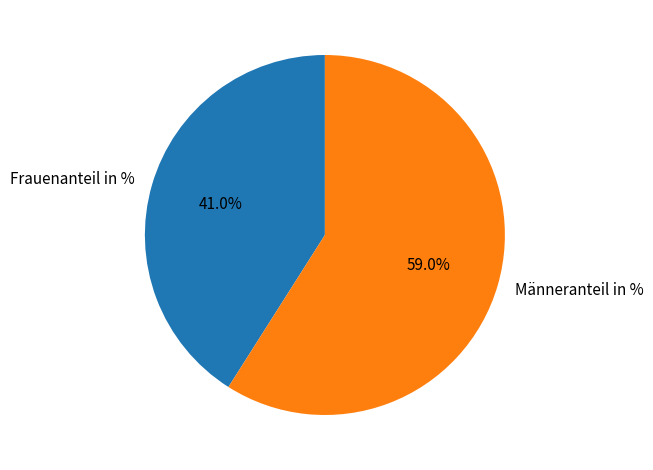

True or false: Frauenanteil in % accounts for 41% of the total.

True